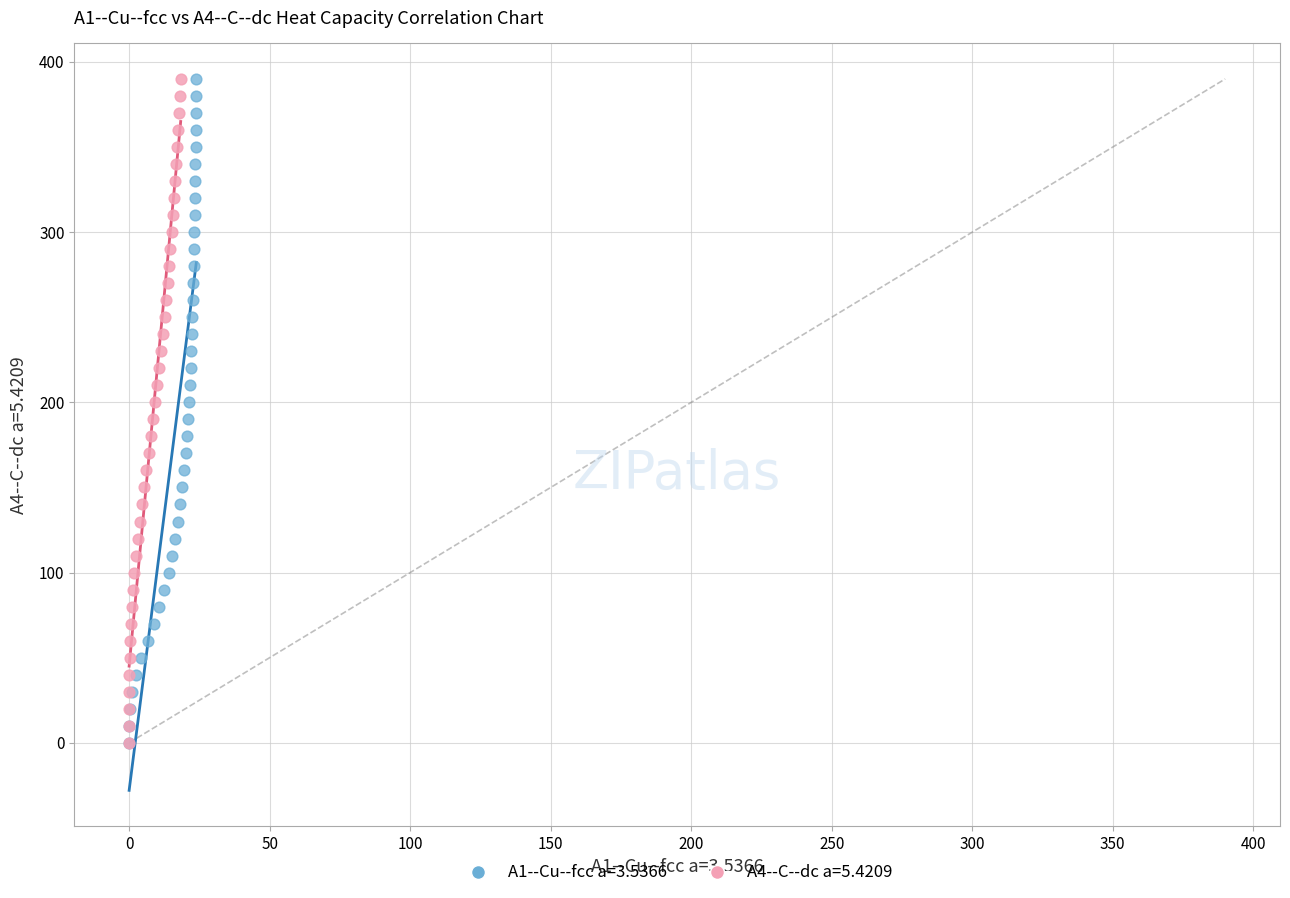

What are all the series names shown in the legend?

A1--Cu--fcc a=3.5366, A4--C--dc a=5.4209